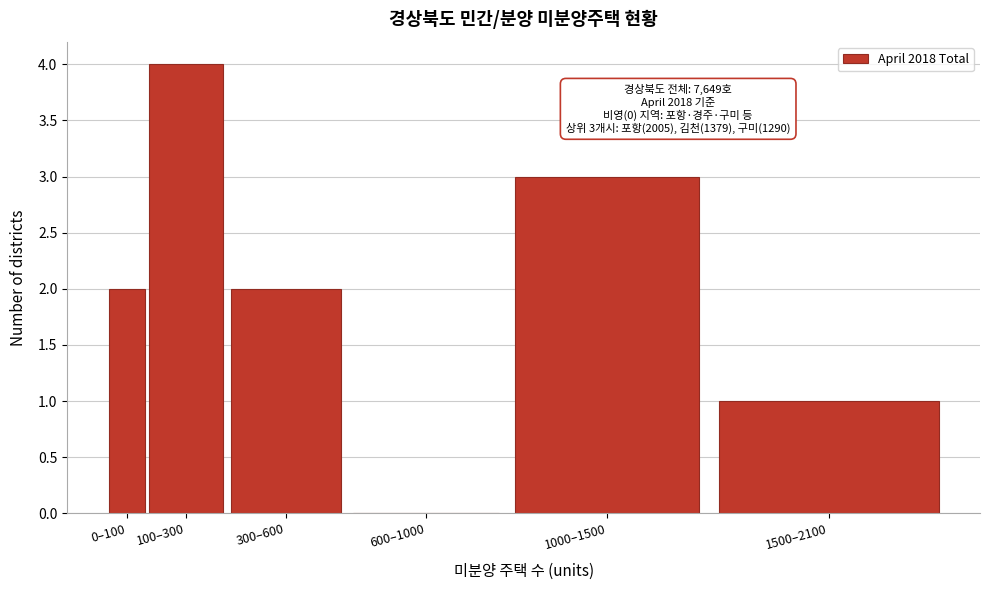

Reading left to right, extract all data points from this chart.

0–100=2	100–300=4	300–600=2	600–1000=0	1000–1500=3	1500–2100=1